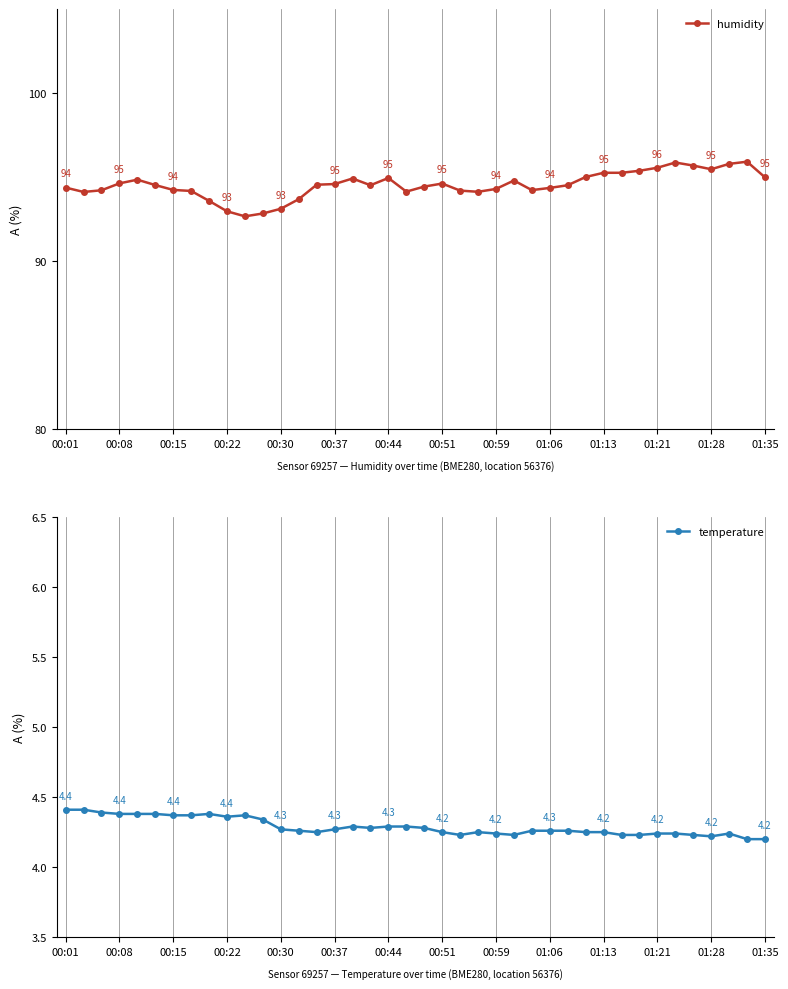

The value of humidity at 01:35 is 38.8. True or false?

False